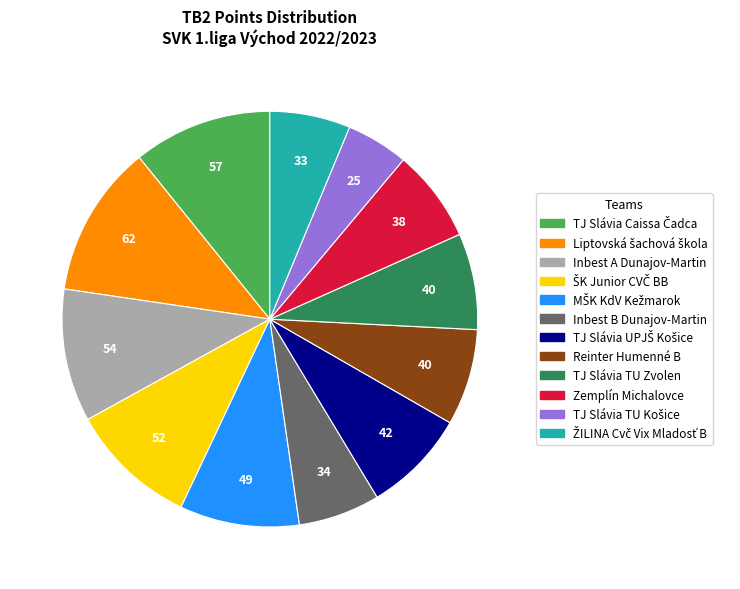

Is there any slice that represents more than half of the pie?

No